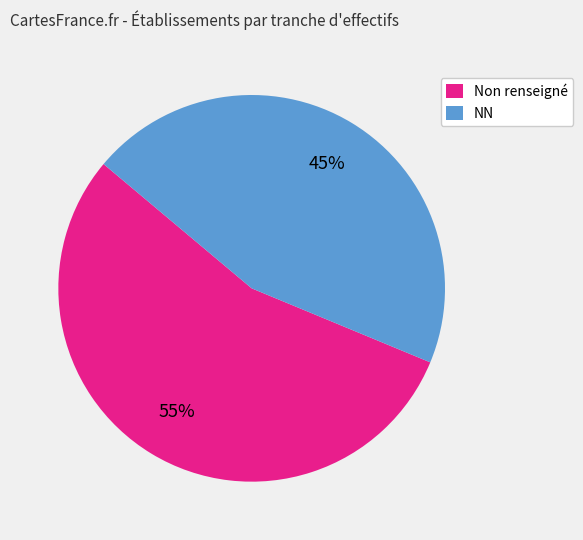

Does any single category account for the majority?

Yes